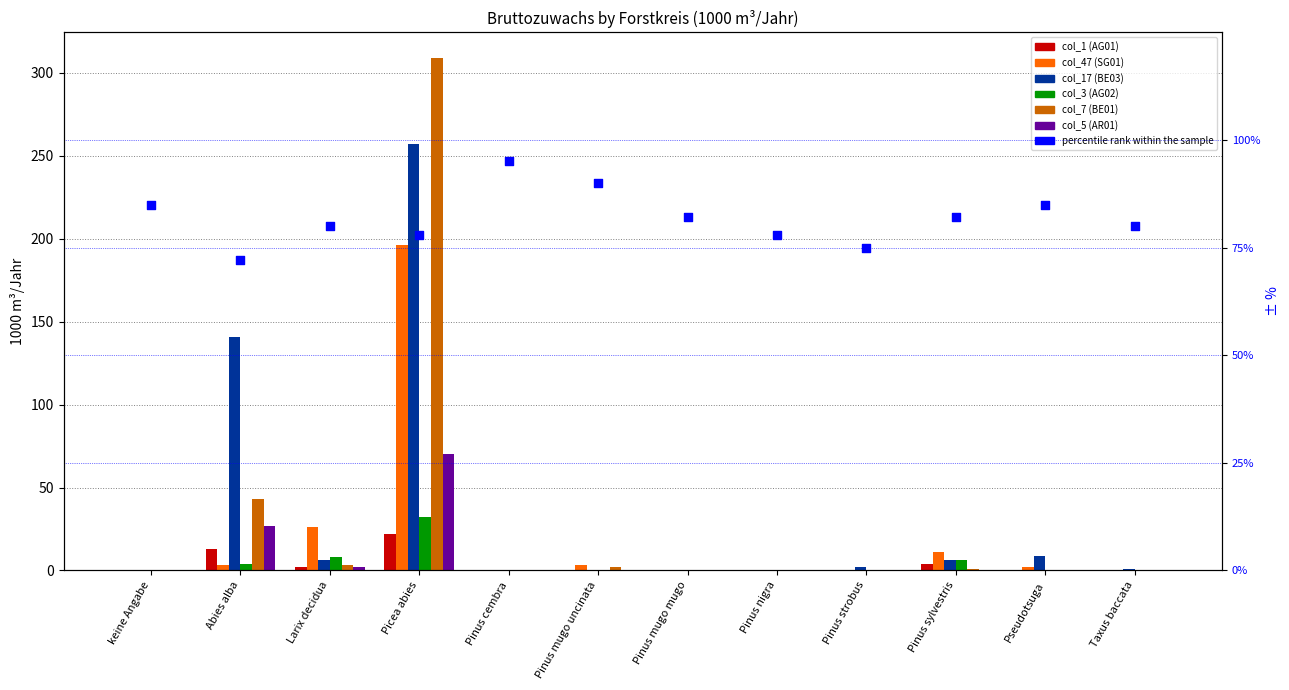

Which series has the widest spread of Y values?

col_7 (BE01)